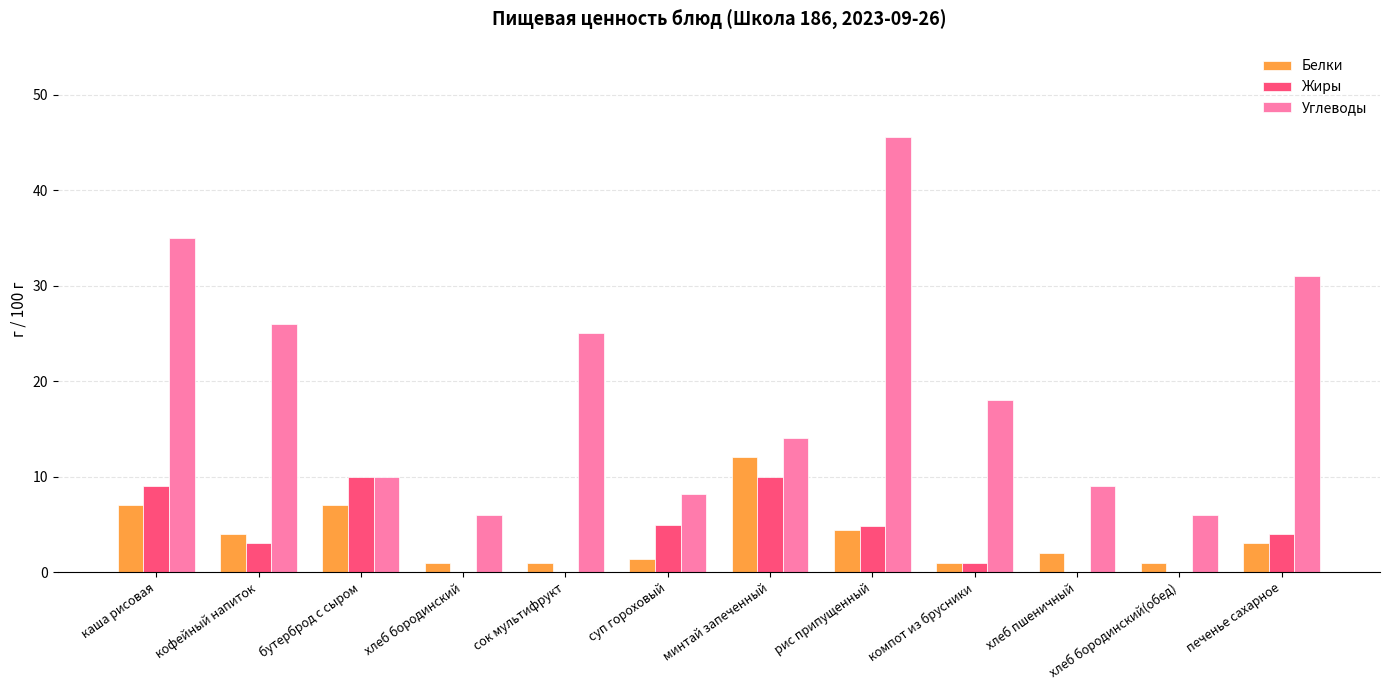

Where is Углеводы nearest to the value 25?

сок мультифрукт